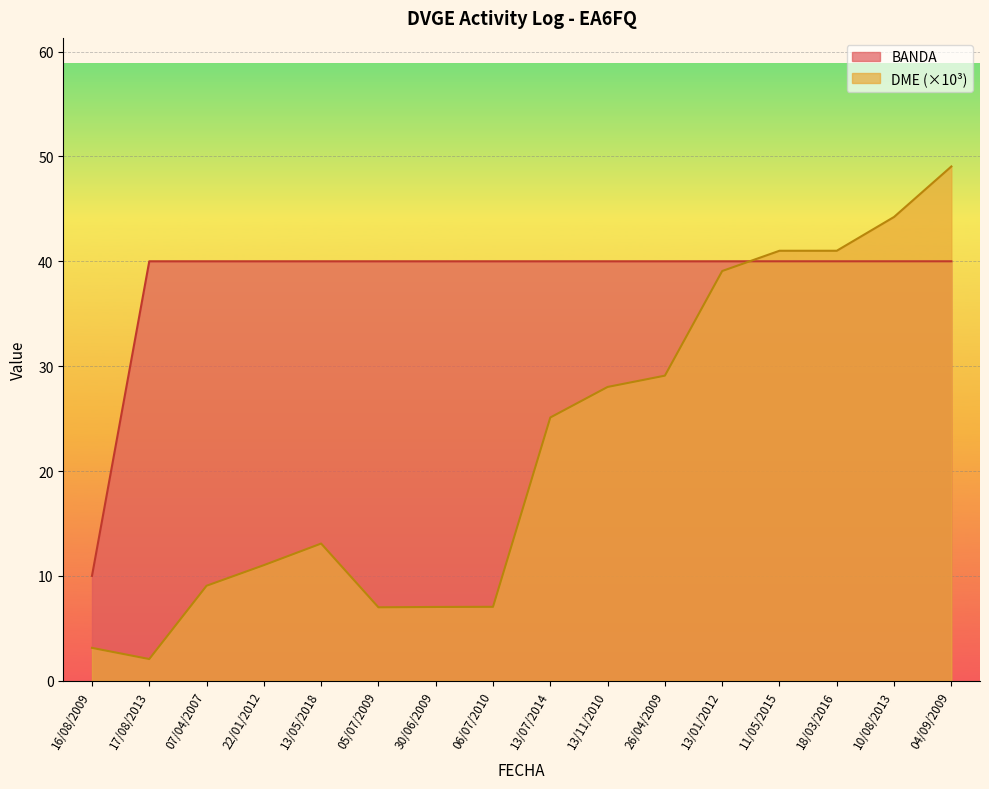

List the labels in order of DME_numeric value, smallest first.

17/08/2013, 16/08/2009, 05/07/2009, 30/06/2009, 06/07/2010, 07/04/2007, 22/01/2012, 13/05/2018, 13/07/2014, 13/11/2010, 26/04/2009, 13/01/2012, 11/05/2015, 18/03/2016, 10/08/2013, 04/09/2009